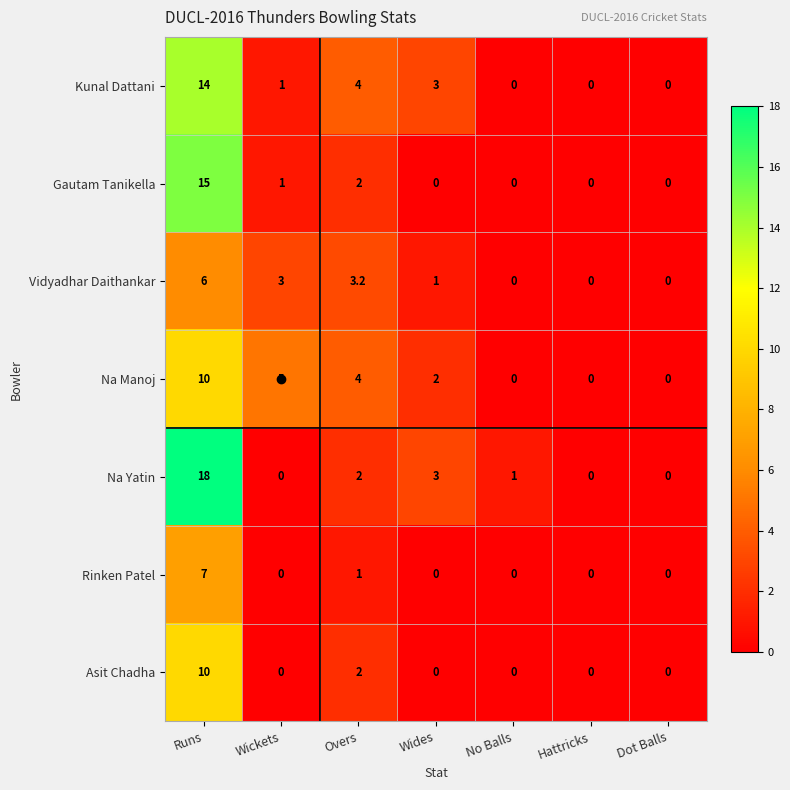

Count the number of data series in this chart.

7